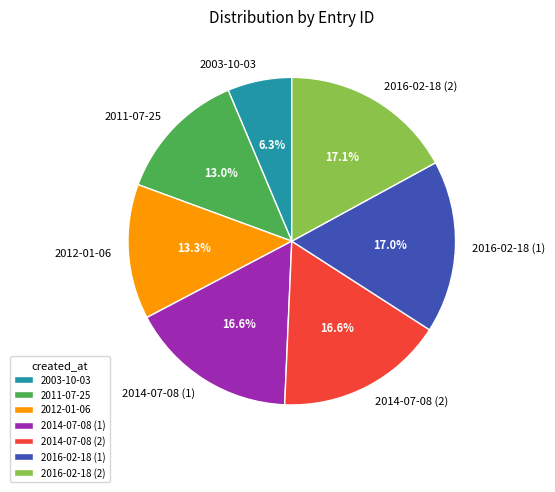

Is 2012-01-06 the majority of the pie?

No